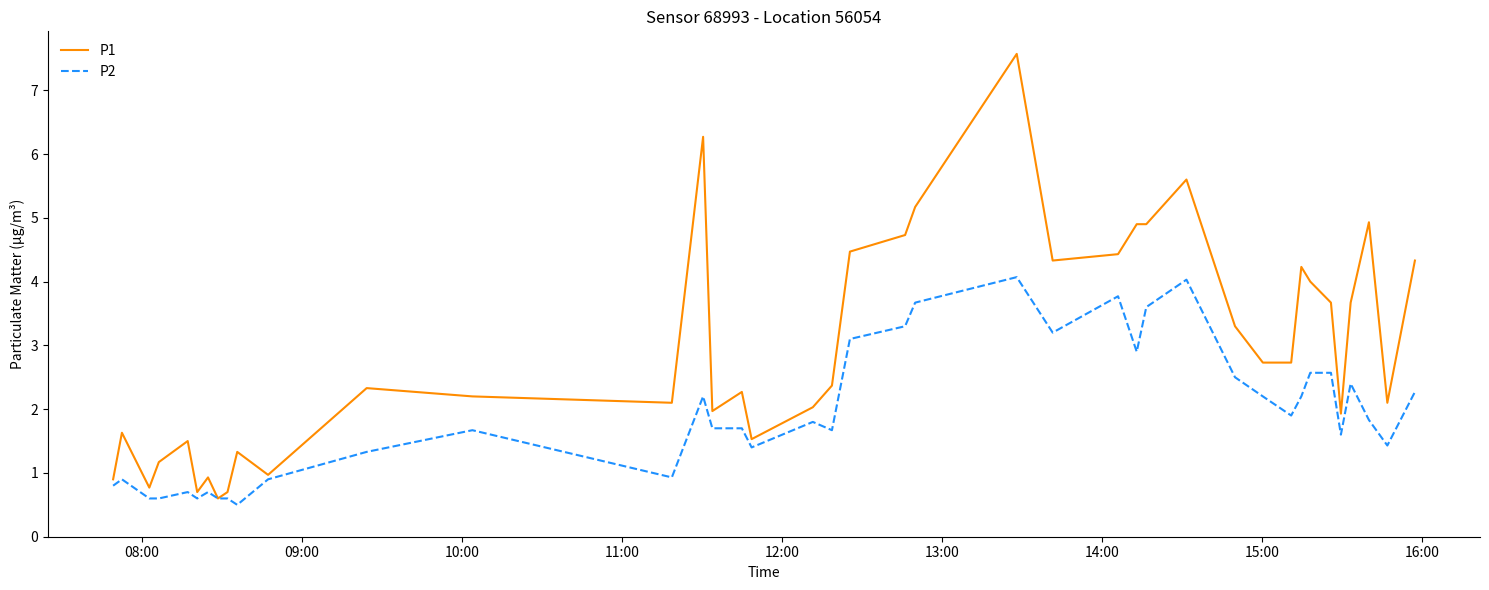

Which series has the largest total across all categories?

P1